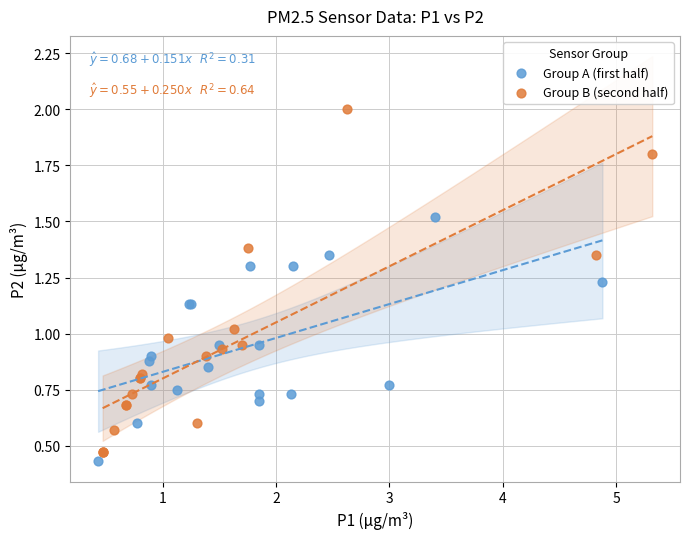

Which series contains the highest Y value?

Group B (second half)